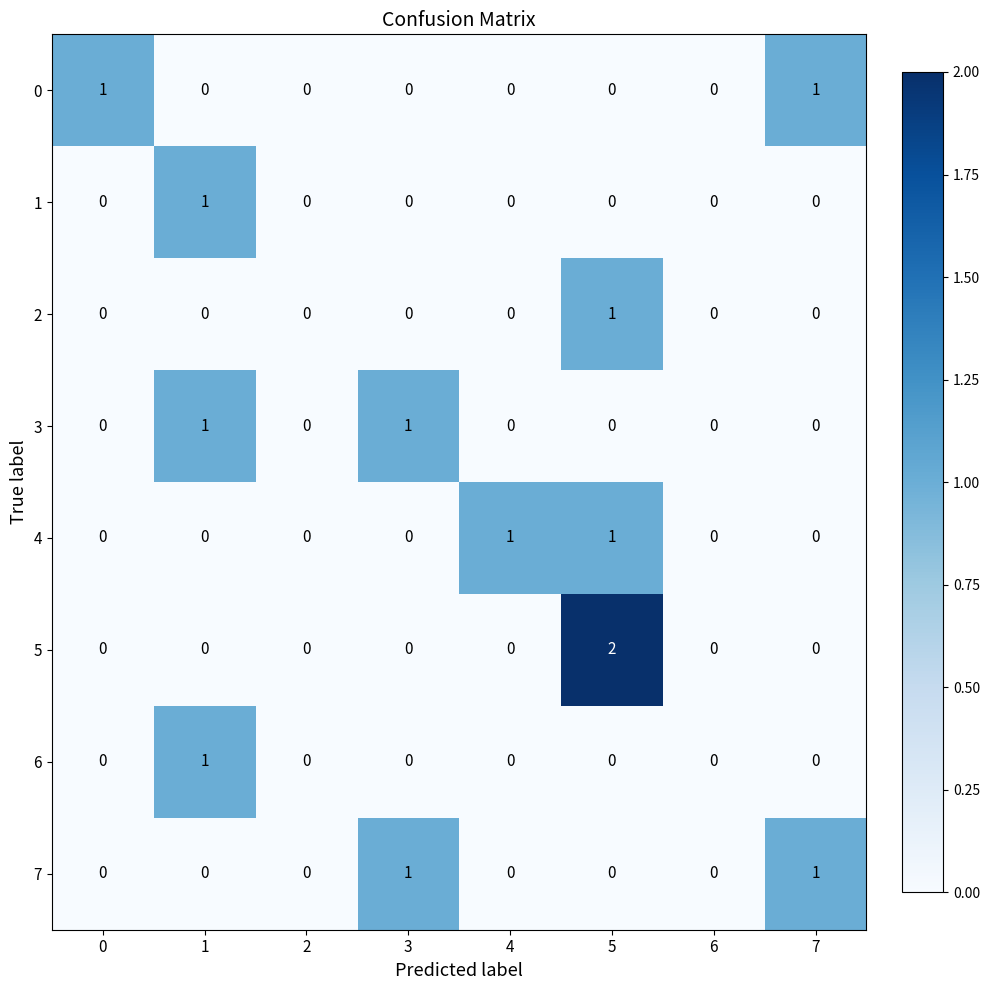

At which category is the sum across all series the highest?

5